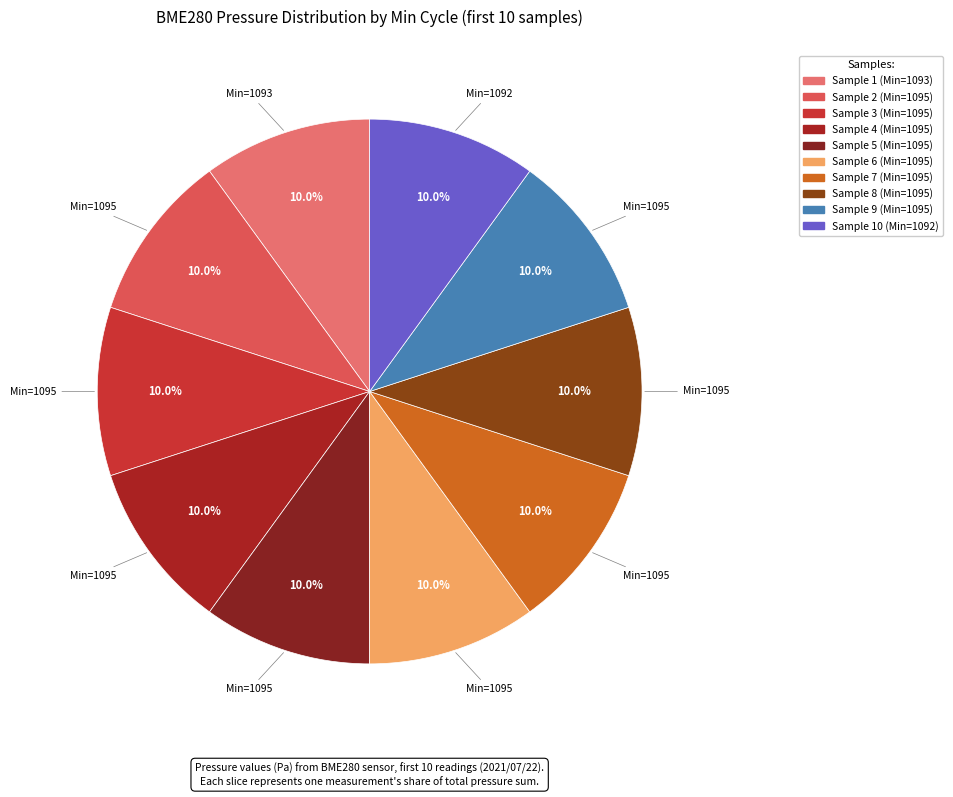

How many slices are in this pie chart?

10